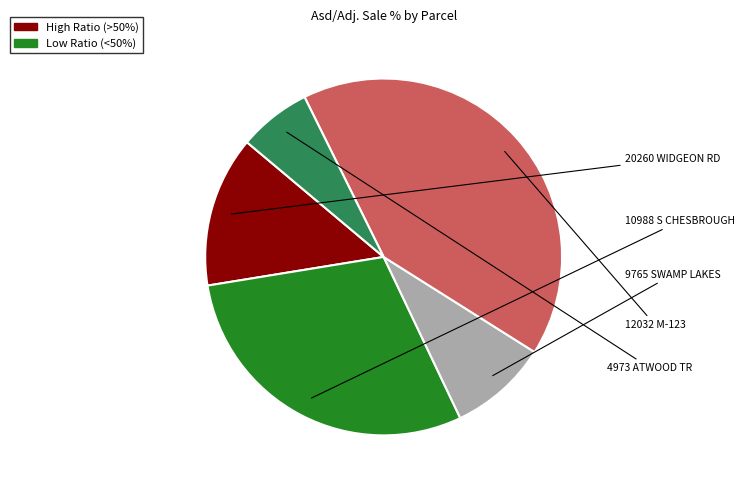

Is there a majority slice in this chart?

No